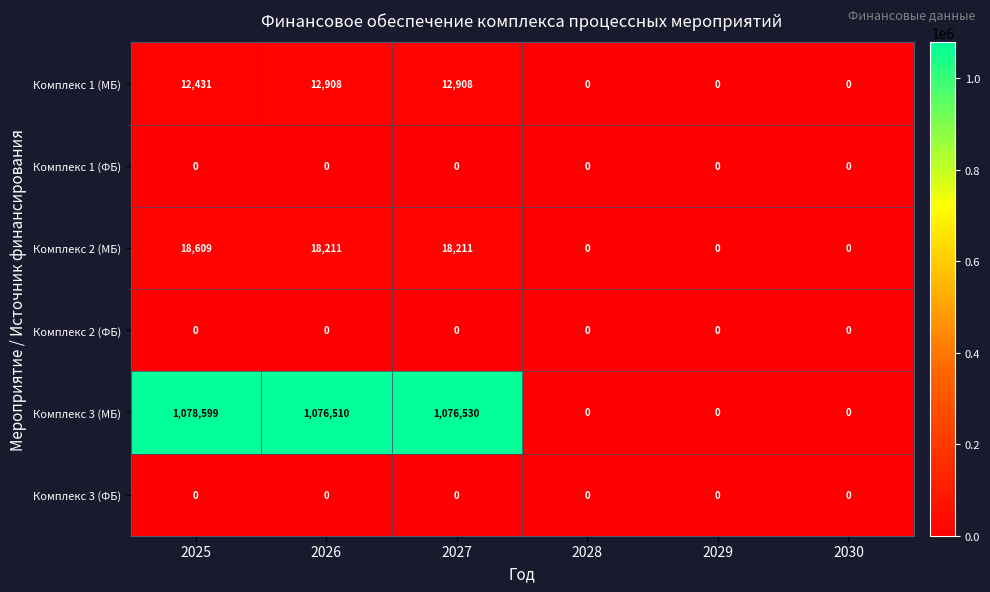

At how many categories does at least one series exceed 16066?

3